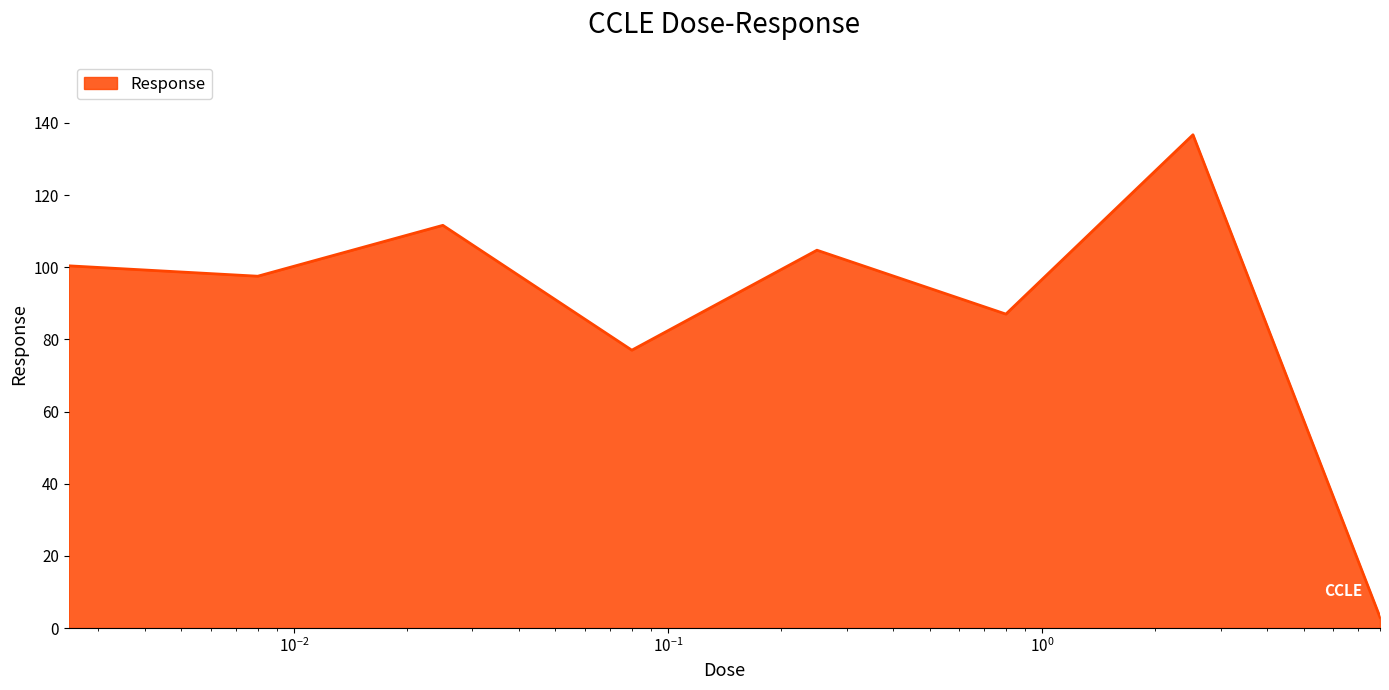

What is the greatest value displayed?

136.7